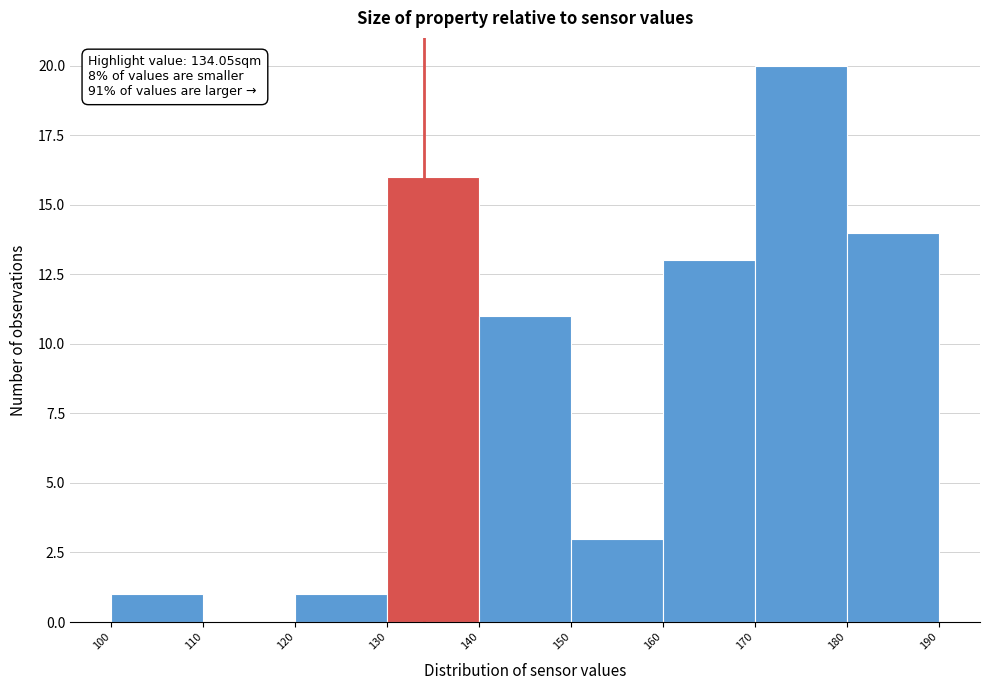

Over which range of the x-axis is the bar tallest?

170 to 180